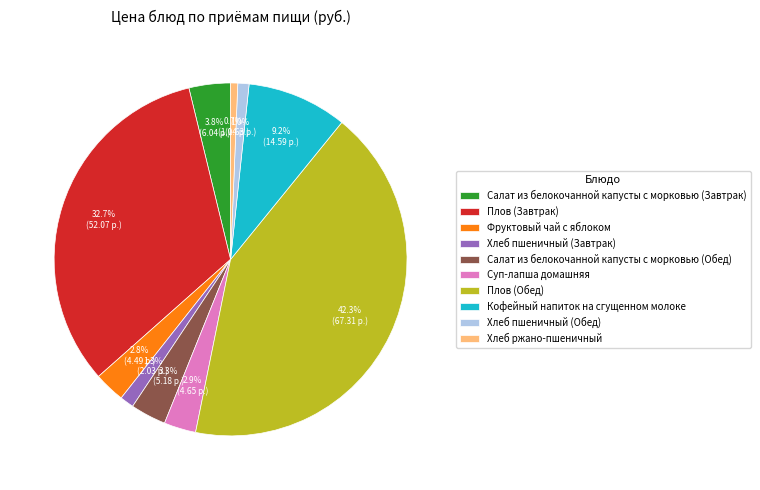

Between Хлеб пшеничный (Обед) and Плов (Обед), which is larger?

Плов (Обед)